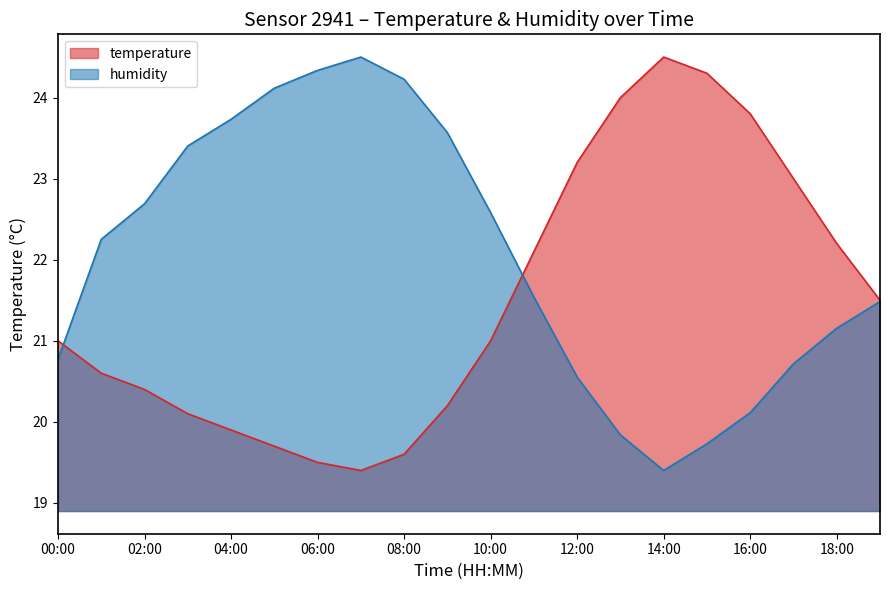

At which label is humidity closest to 21?

18:00